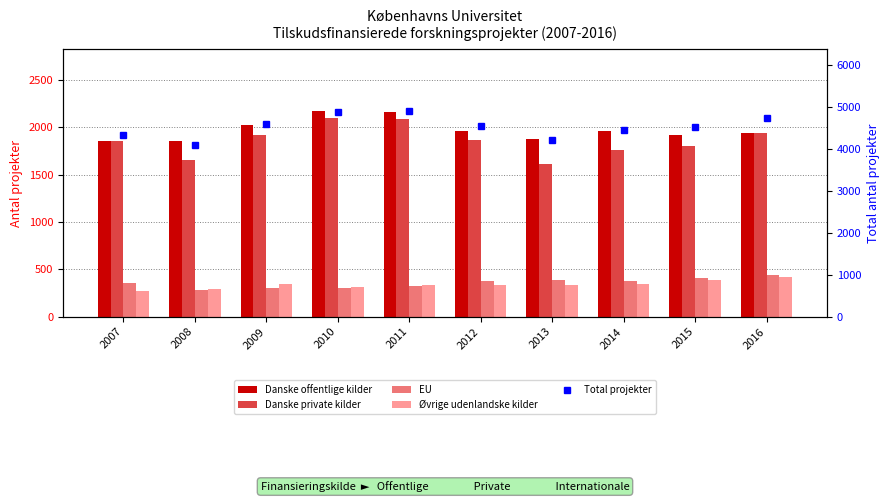

At which label does Danske offentlige kilder first exceed 1961?

2009